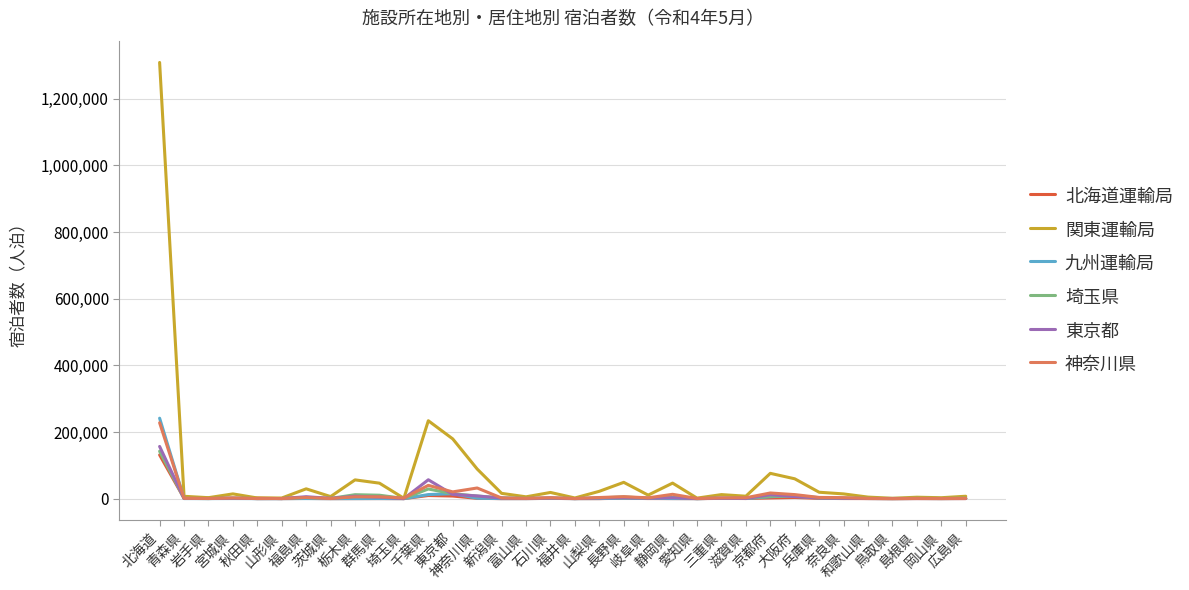

What value does the 神奈川県 series have at 茨城県?

382